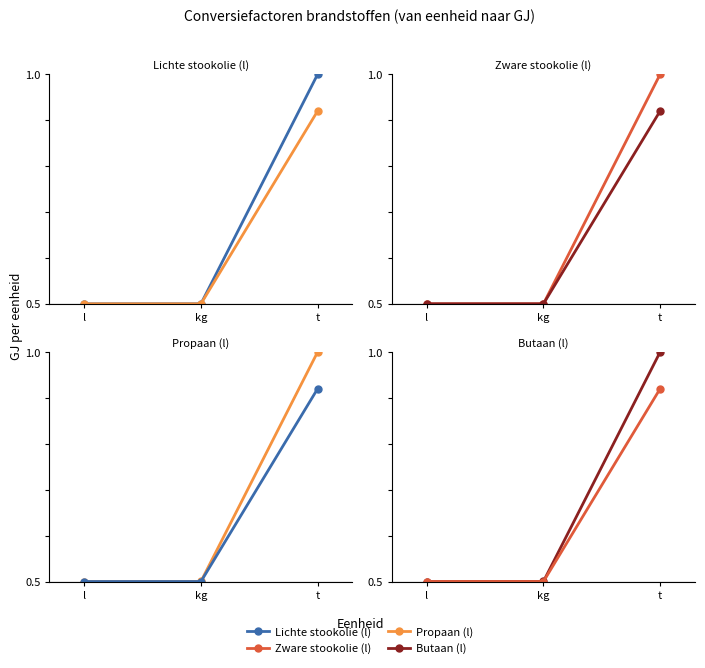

At which label is Propaan (l) closest to 0?

l